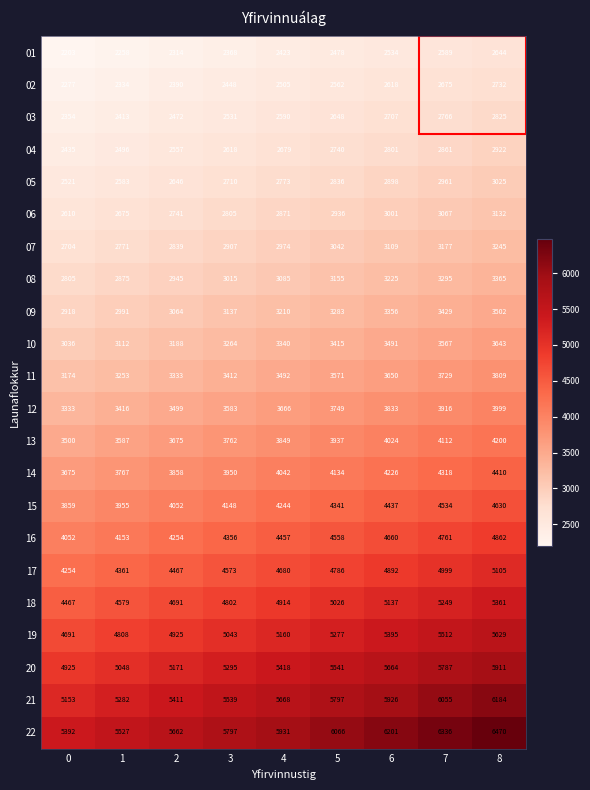

At how many categories does at least one series exceed 3184?

9